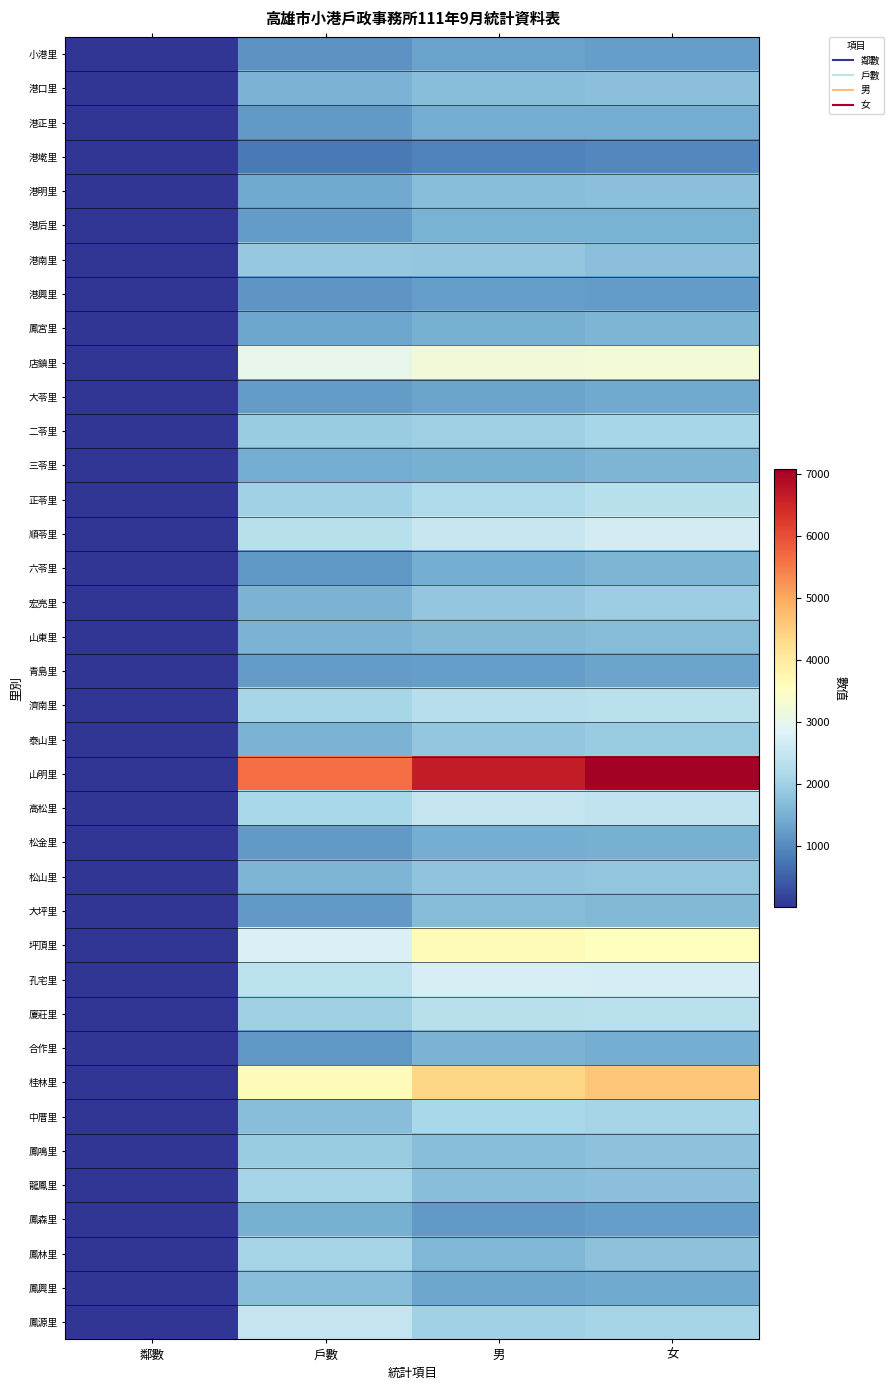

What is the difference between the highest and lowest values at 男?

5752